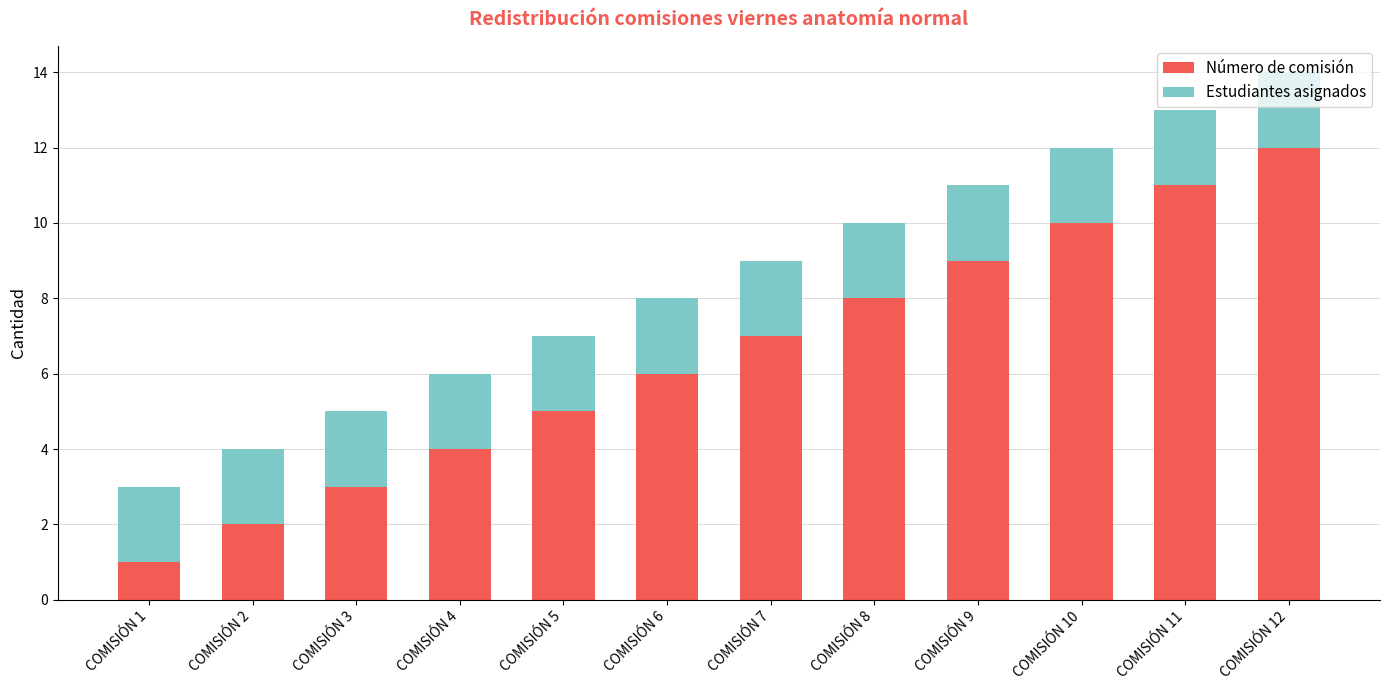

At which category is the sum across all series the highest?

COMISIÓN 12